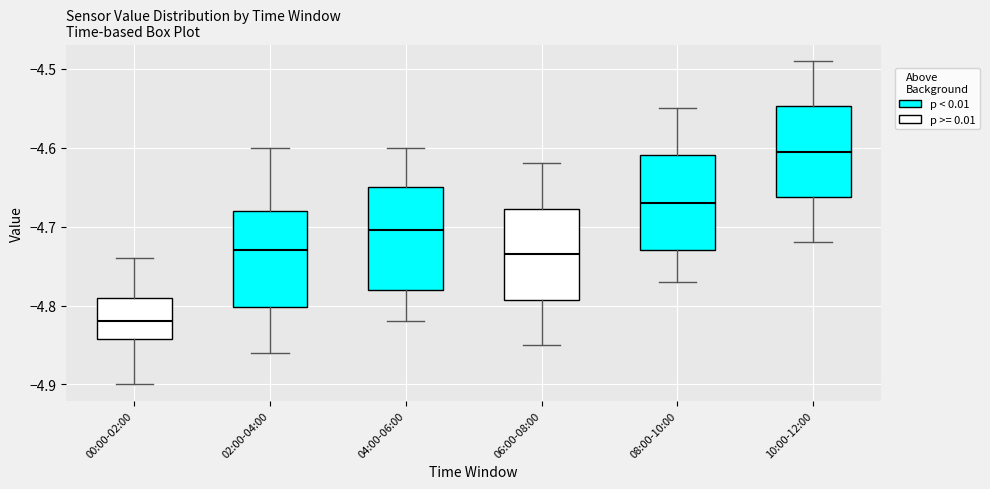

Reading left to right, read every box against the y-axis: the position of its median line, the range the box covers, and the ends of its whiskers. The values are not printed on the chart, so give them approximately, as read against the axis.

00:00-02:00: median -4.82, box -4.84 to -4.79, whiskers -4.90 to -4.74
02:00-04:00: median -4.73, box -4.80 to -4.68, whiskers -4.86 to -4.60
04:00-06:00: median -4.70, box -4.78 to -4.65, whiskers -4.82 to -4.60
06:00-08:00: median -4.73, box -4.79 to -4.68, whiskers -4.85 to -4.62
08:00-10:00: median -4.67, box -4.73 to -4.61, whiskers -4.77 to -4.55
10:00-12:00: median -4.60, box -4.66 to -4.55, whiskers -4.72 to -4.49